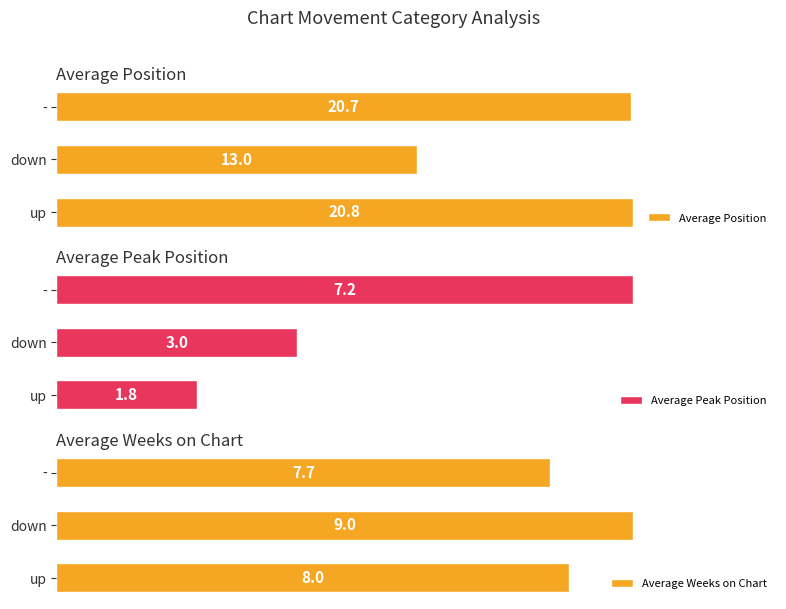

Which category has the lowest value in the Average Position series?

down